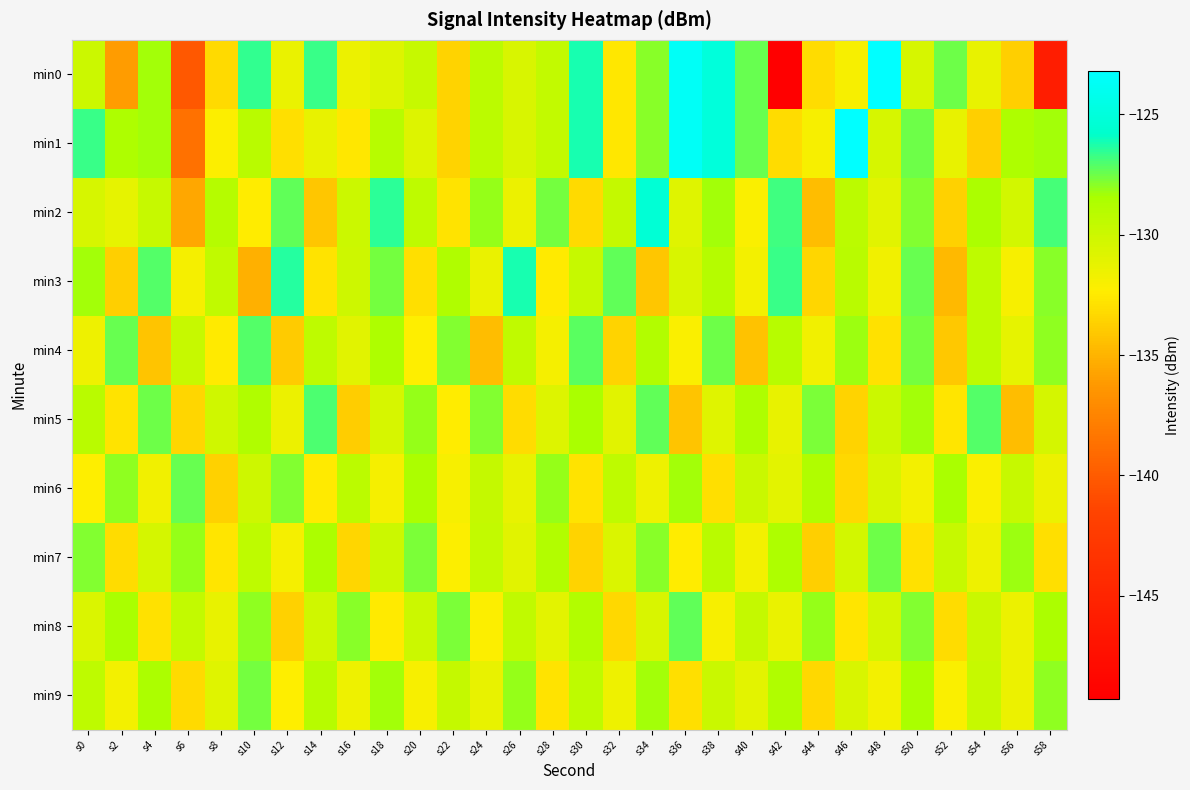

Rank the series by their maximum value, from lowest to highest.

min9, min7, min6, min8, min4, min5, min3, min2, min0, min1